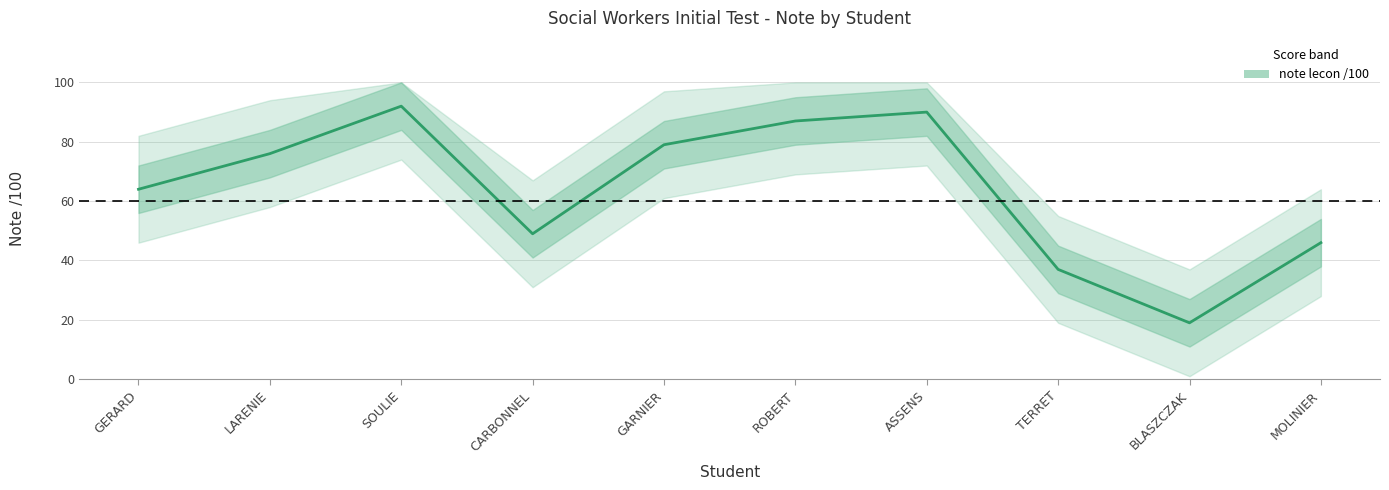

What is the label of the 9th point from the right?

LARENIE